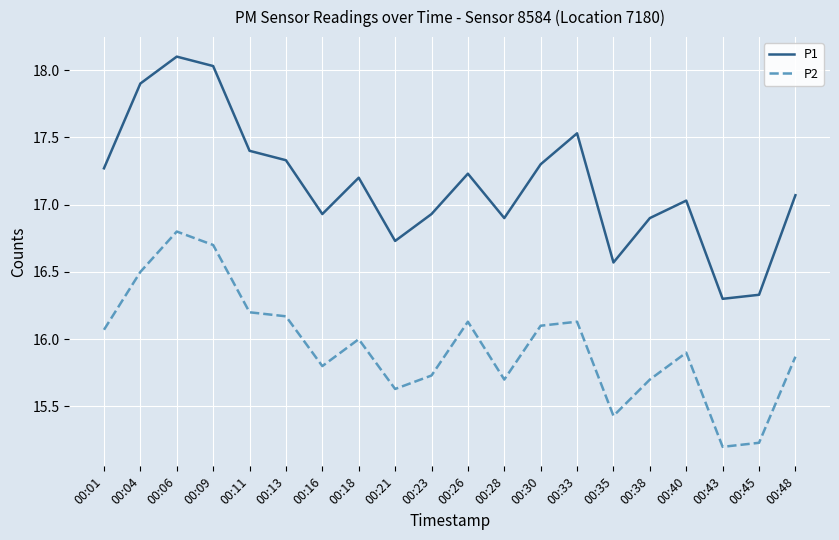

Reading right to left, list all the values displayed in this chart.

P1: 17.1	16.3	16.3	17.0	16.9	16.6	17.5	17.3	16.9	17.2	16.9	16.7	17.2	16.9	17.3	17.4	18.0	18.1	17.9	17.3
P2: 15.9	15.2	15.2	15.9	15.7	15.4	16.1	16.1	15.7	16.1	15.7	15.6	16.0	15.8	16.2	16.2	16.7	16.8	16.5	16.1